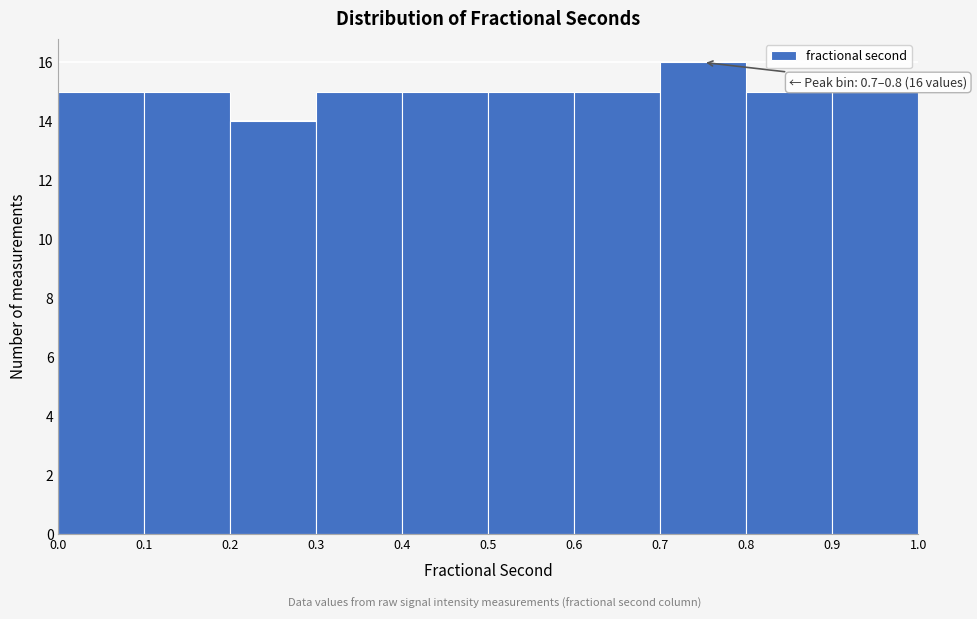

Which range on the x-axis has the tallest bar?

0.7 to 0.8